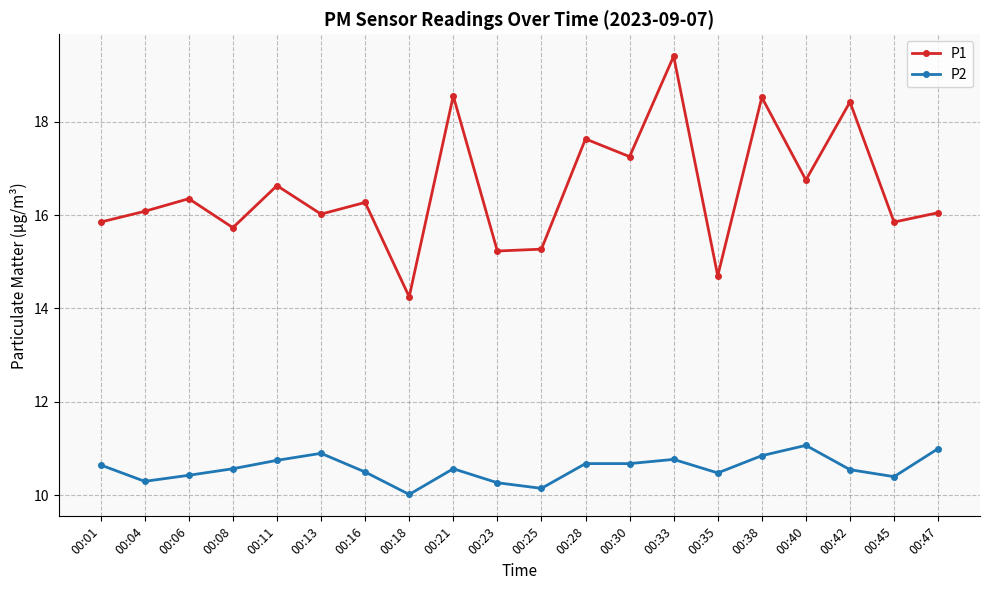

What is the difference between the maximum and second lowest values in the P2 series?

0.9